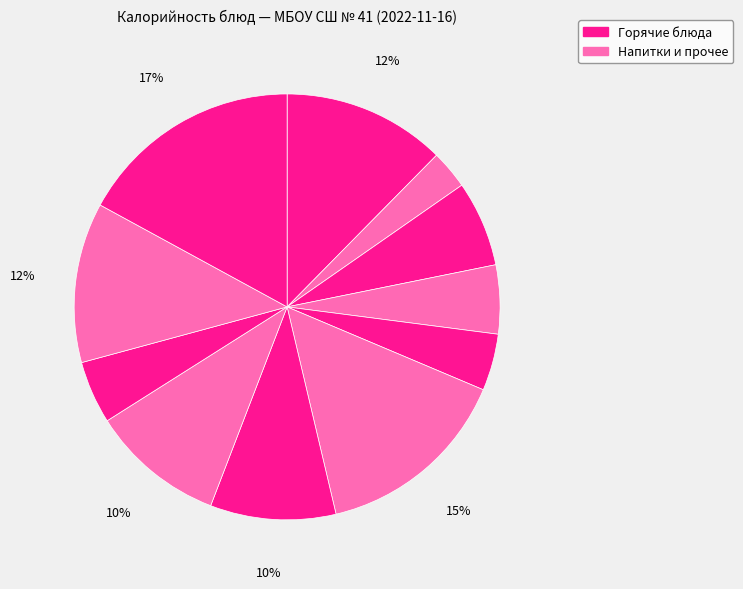

How many slices are in this pie chart?

11